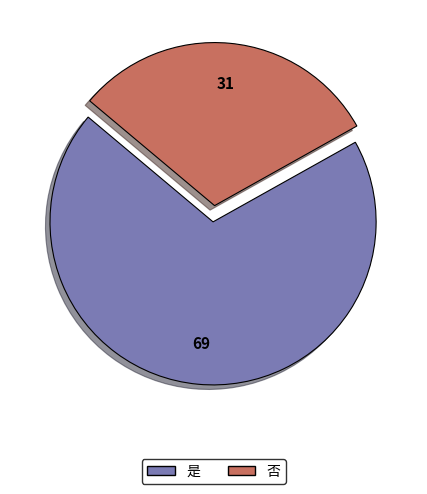

Is the sum of 是 and 否 greater than half?

Yes